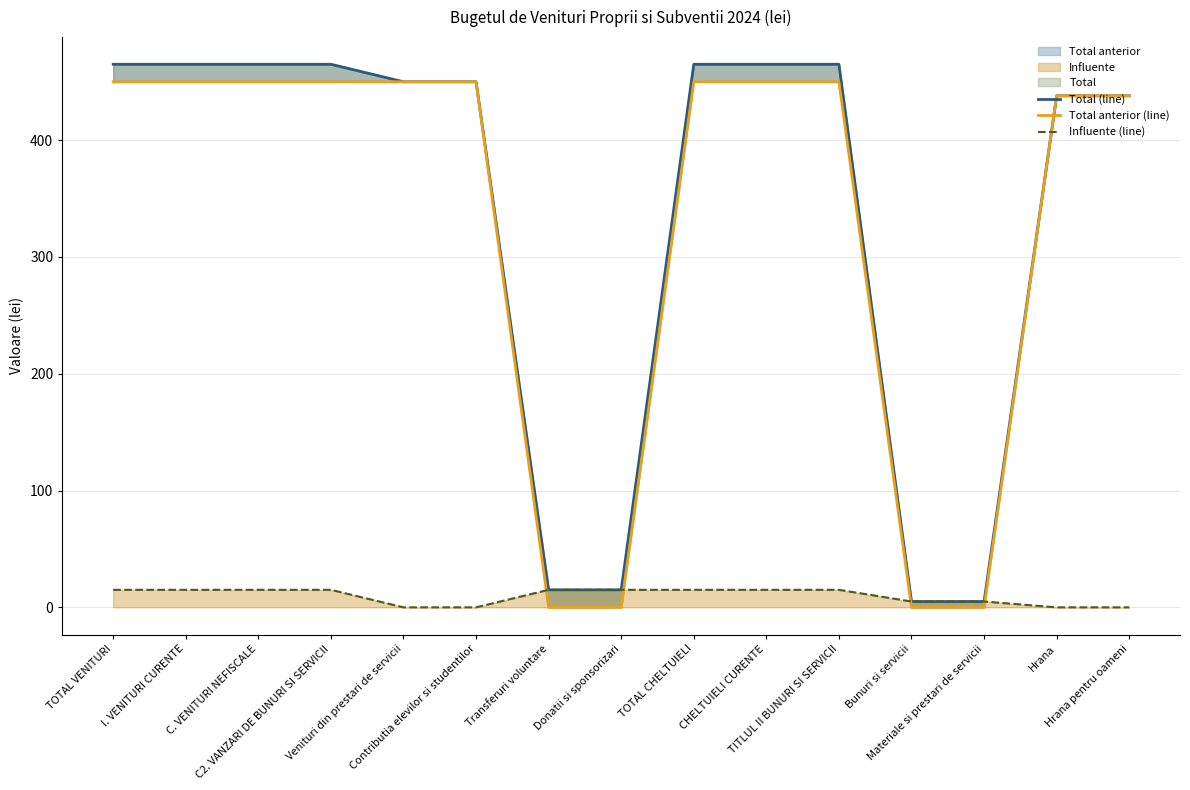

What is the maximum value for Influente (line)?

15